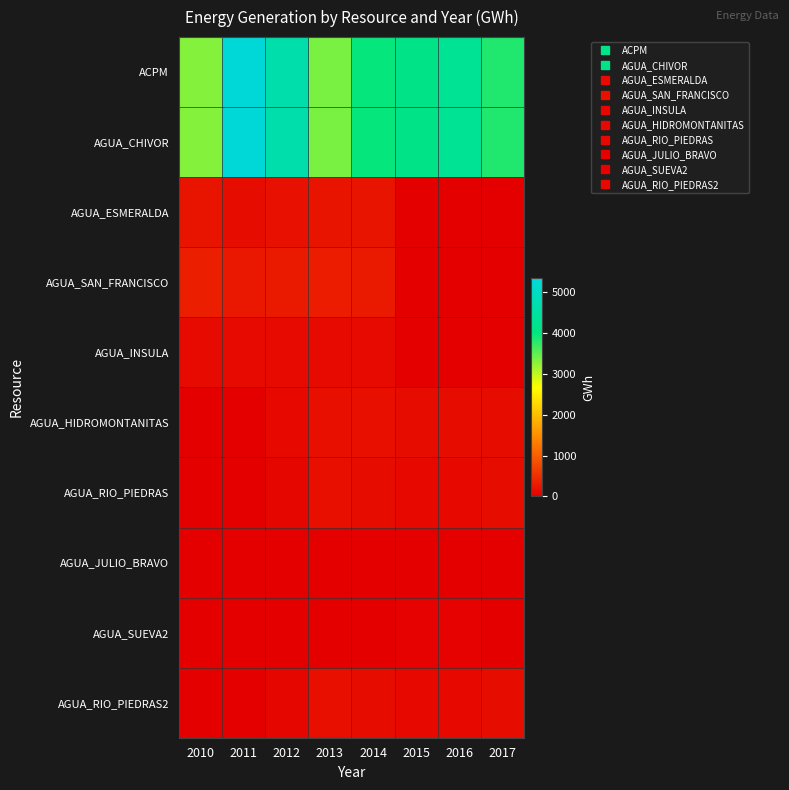

Reading left to right, transcribe all the data shown in this chart.

ACPM: 2010=3305.2	2011=5338.4	2012=4664.1	2013=3372.7	2014=3982.4	2015=4110.0	2016=4305.2	2017=3836.5
AGUA_CHIVOR: 2010=3305.2	2011=5338.4	2012=4664.1	2013=3372.7	2014=3982.4	2015=4110.0	2016=4305.2	2017=3836.5
AGUA_ESMERALDA: 2010=225.7	2011=133.3	2012=171.8	2013=224.0	2014=220.9	2015=0.0	2016=0.0	2017=0.0
AGUA_SAN_FRANCISCO: 2010=322.5	2011=254.8	2012=287.9	2013=295.0	2014=286.0	2015=0.0	2016=0.0	2017=0.0
AGUA_INSULA: 2010=115.5	2011=112.7	2012=115.5	2013=111.8	2014=110.1	2015=0.0	2016=0.0	2017=0.0
AGUA_HIDROMONTANITAS: 2010=0.0	2011=0.0	2012=83.7	2013=157.8	2014=157.7	2015=129.8	2016=130.5	2017=141.3
AGUA_RIO_PIEDRAS: 2010=0.0	2011=0.0	2012=71.8	2013=146.4	2014=131.8	2015=88.6	2016=104.0	2017=141.2
AGUA_JULIO_BRAVO: 2010=5.0	2011=6.0	2012=6.5	2013=7.0	2014=8.2	2015=6.0	2016=6.2	2017=3.9
AGUA_SUEVA2: 2010=0.0	2011=0.0	2012=0.0	2013=0.0	2014=0.0	2015=30.5	2016=22.3	2017=9.1
AGUA_RIO_PIEDRAS2: 2010=0.0	2011=0.0	2012=71.8	2013=146.4	2014=131.8	2015=88.6	2016=104.0	2017=141.2